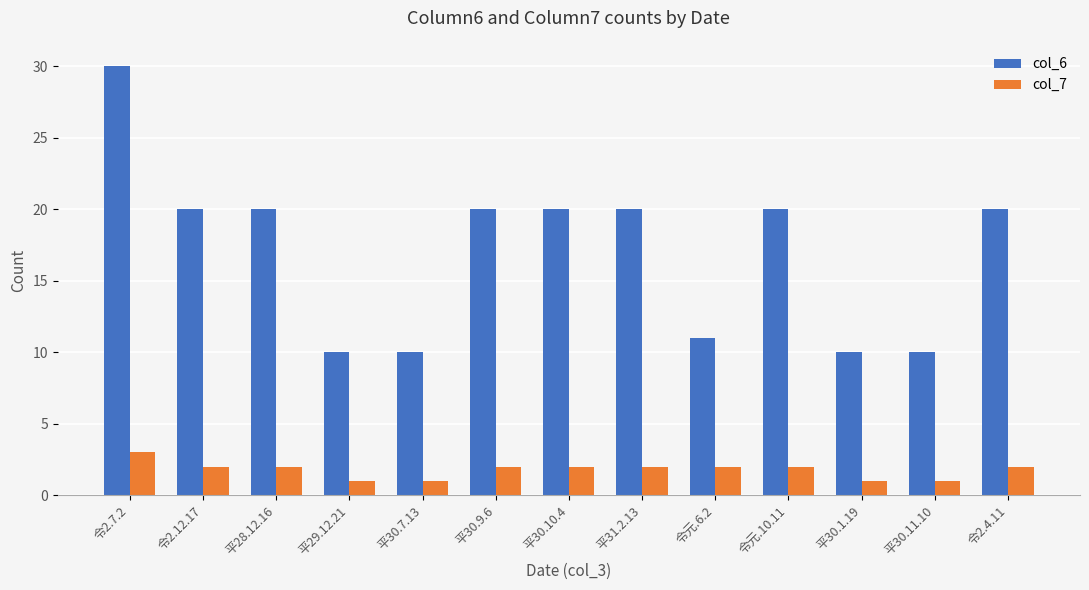

What is the label of the 6th bar from the right?

平31.2.13